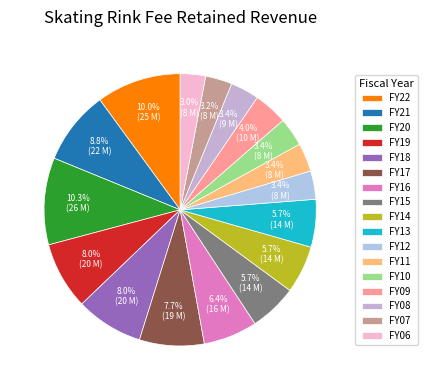

Does any single category account for the majority?

No